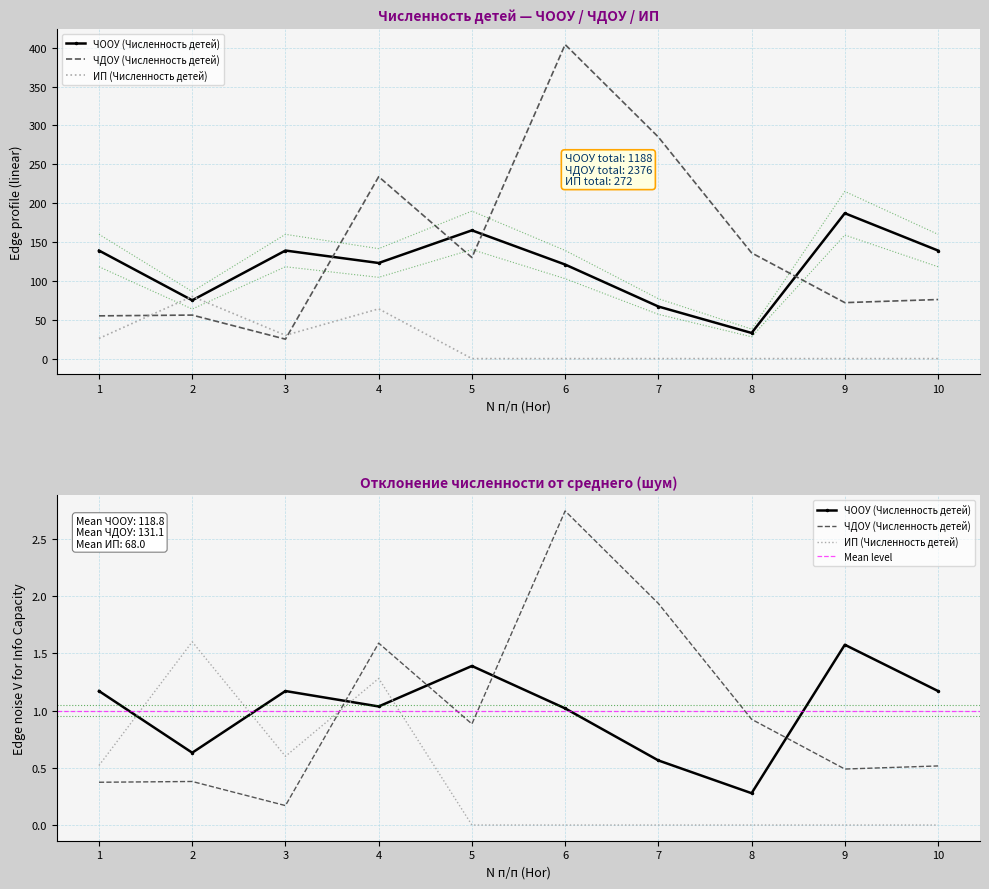

Reading right to left, transcribe all the data shown in this chart.

ЧООУ (Численность детей): 10=139	9=187	8=33	7=67	6=121	5=165	4=123	3=139	2=75	1=139
ЧДОУ (Численность детей): 10=76	9=72	8=136	7=285	6=404	5=130	4=234	3=25	2=56	1=55
ИП (Численность детей): 10=0	9=0	8=0	7=0	6=0	5=0	4=64	3=30	2=80	1=26